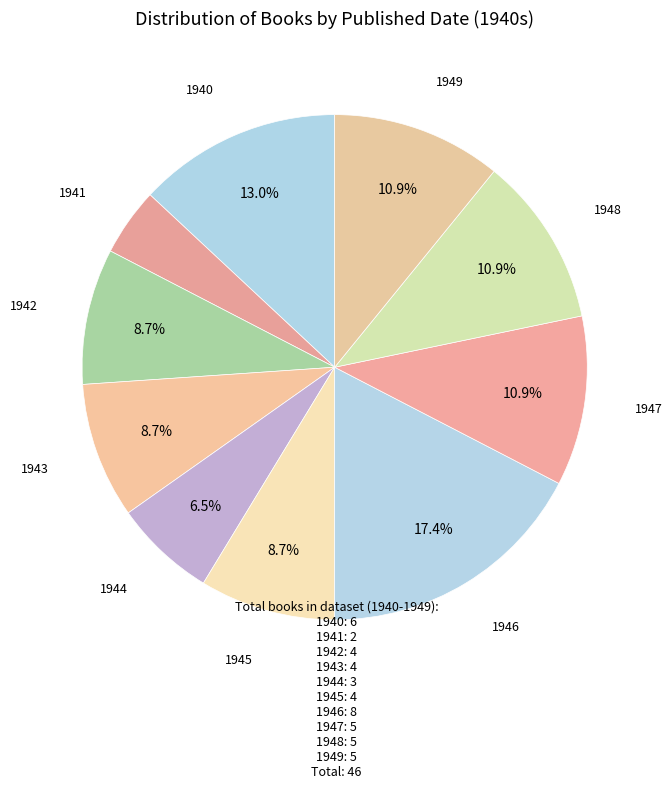

Which category has the biggest portion of the pie?

1946